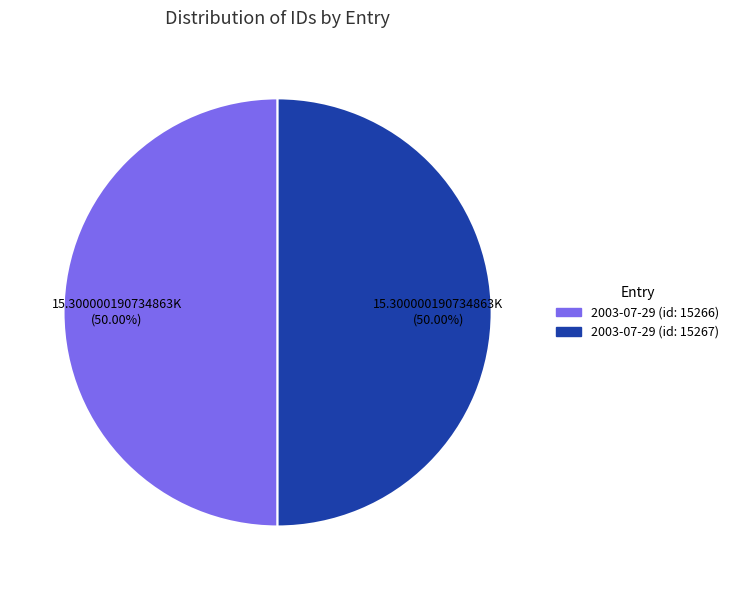

Approximately how many times larger is the value at 2003-07-29 (id: 15267) compared to 2003-07-29 (id: 15266)?

1.0